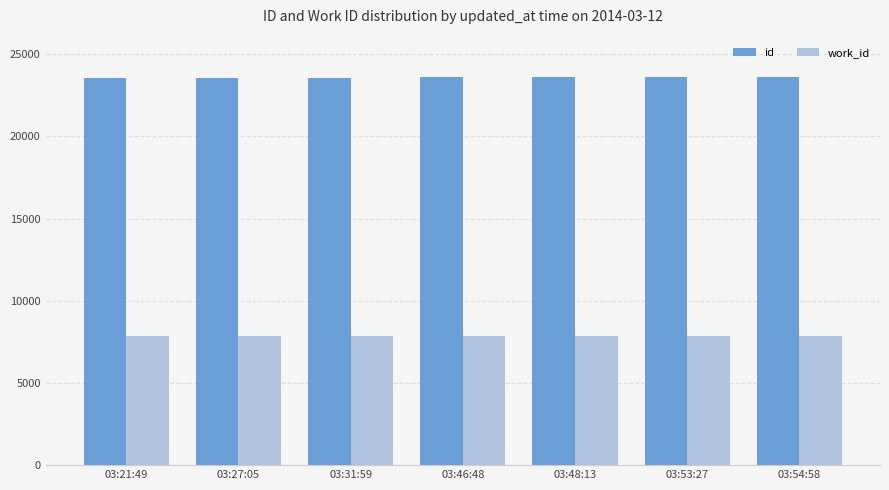

What are all the series names shown in the legend?

id, work_id